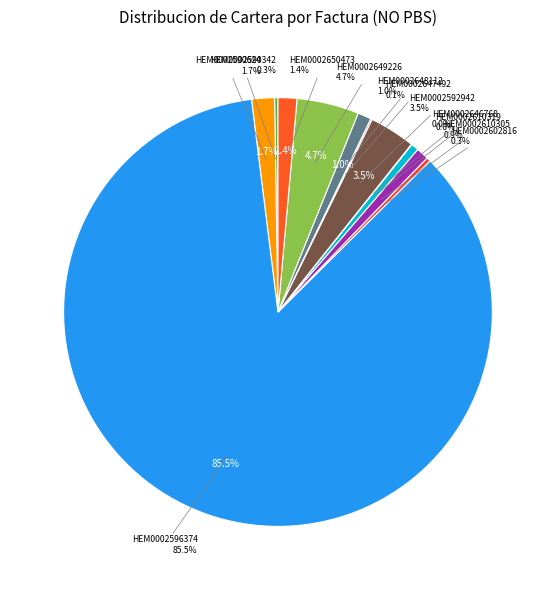

Which category has the smallest portion of the pie?

HEM0002646768